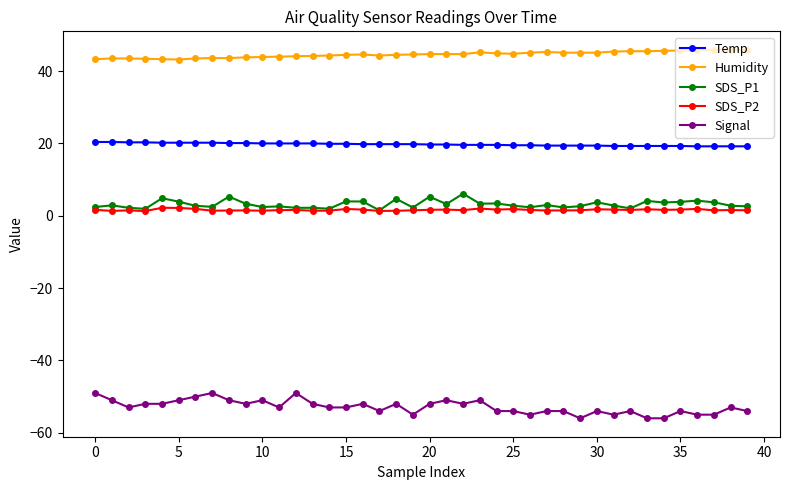

True or false: Humidity has more than 0 points higher than both neighbors.

True